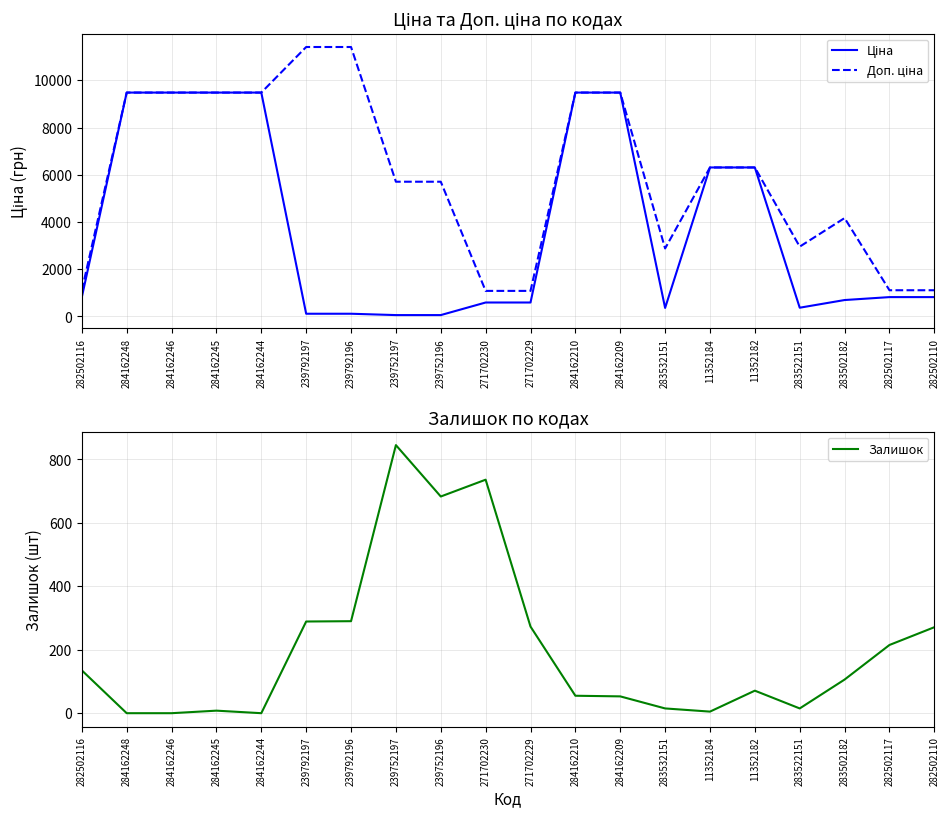

True or false: Ціна and Доп. ціна intersect in this chart.

False